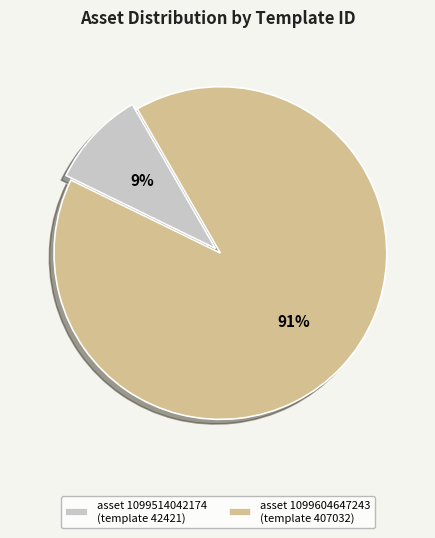

Do asset 1099604647243 (template 407032) and asset 1099514042174 (template 42421) together represent more than half of the pie?

Yes